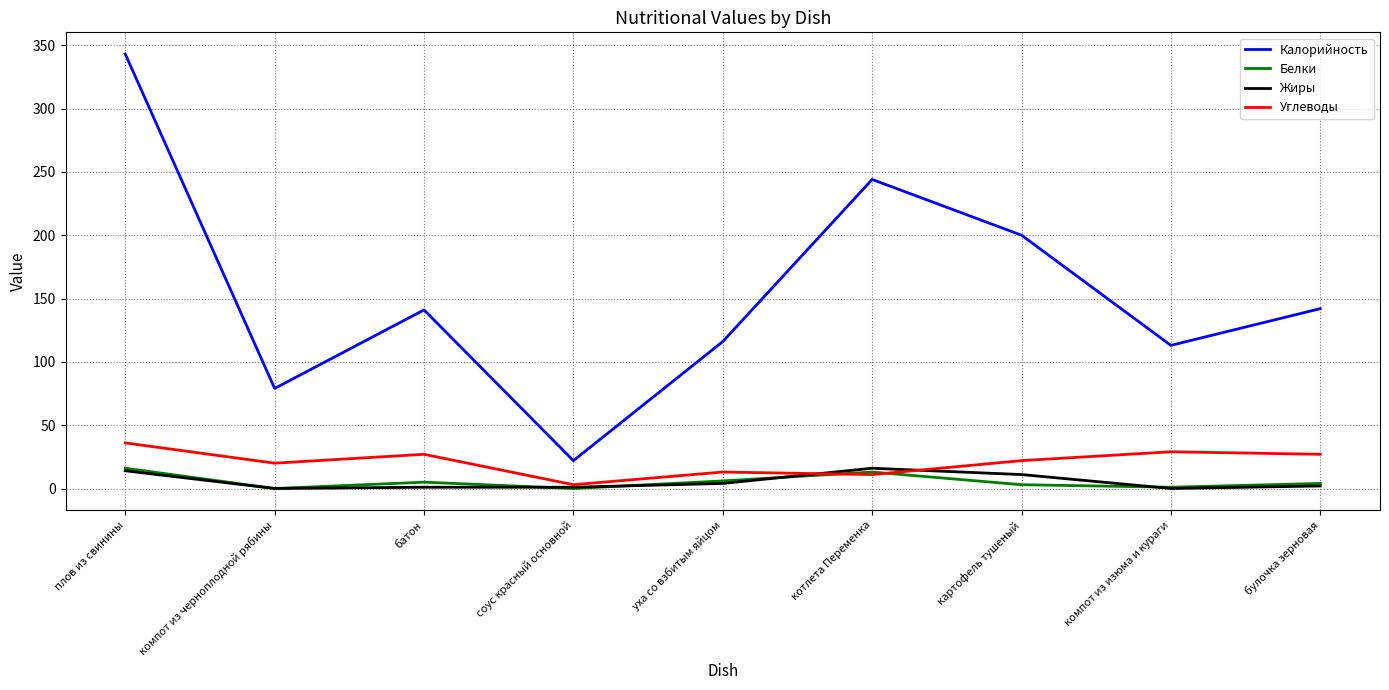

Which series has the largest total across all categories?

Калорийность